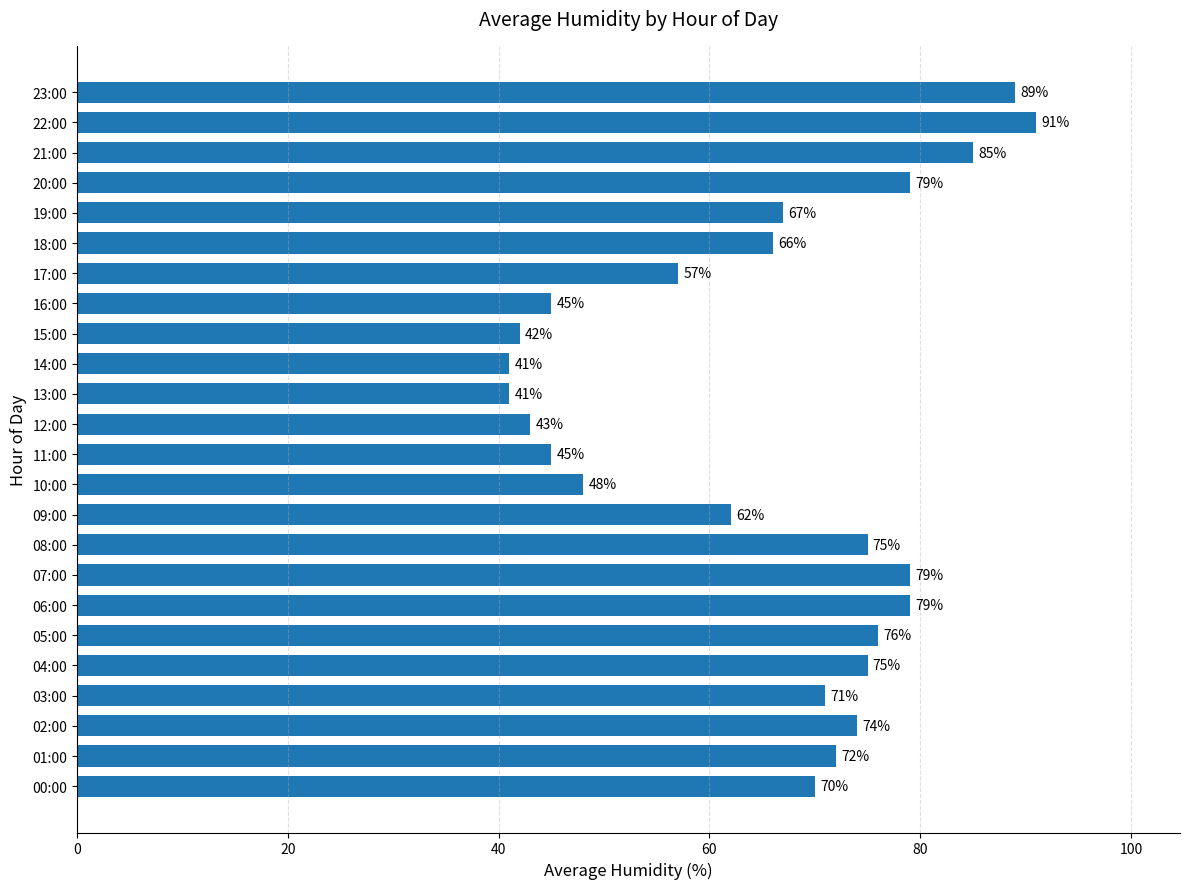

Which has a higher value, 20:00 or 16:00?

20:00